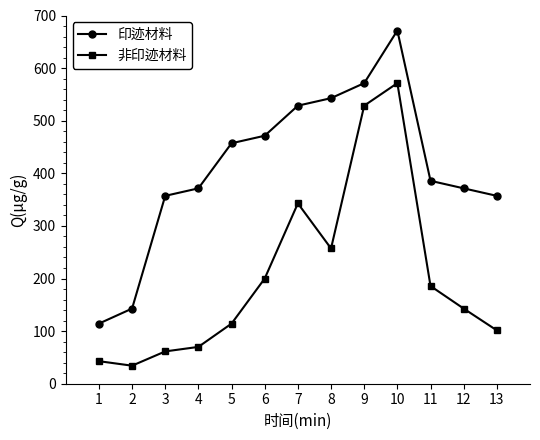

Is it true that 非印迹材料 equals 42.9 at 1?

True